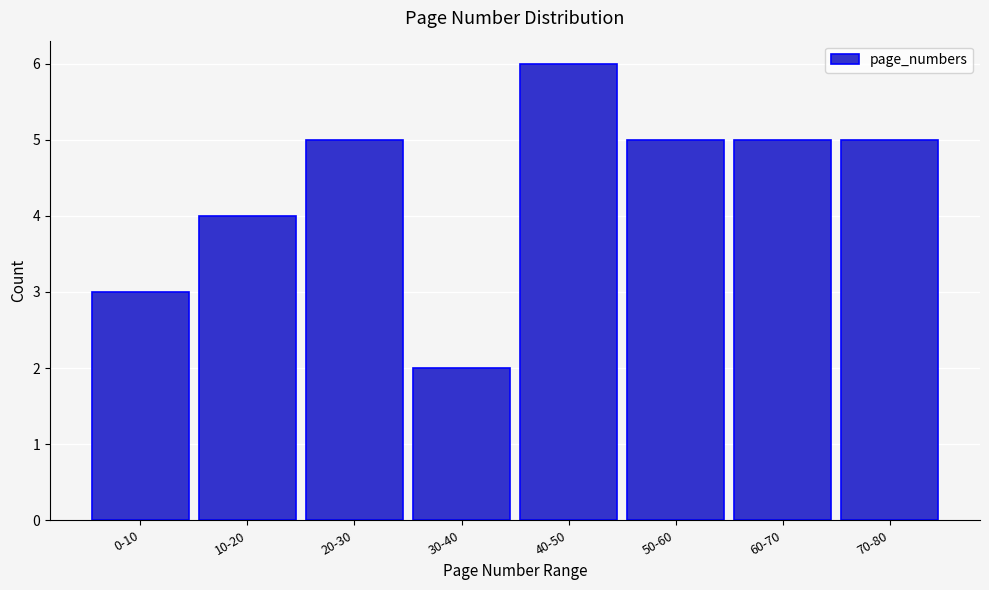

Reading left to right, extract all data points from this chart.

3	4	5	2	6	5	5	5